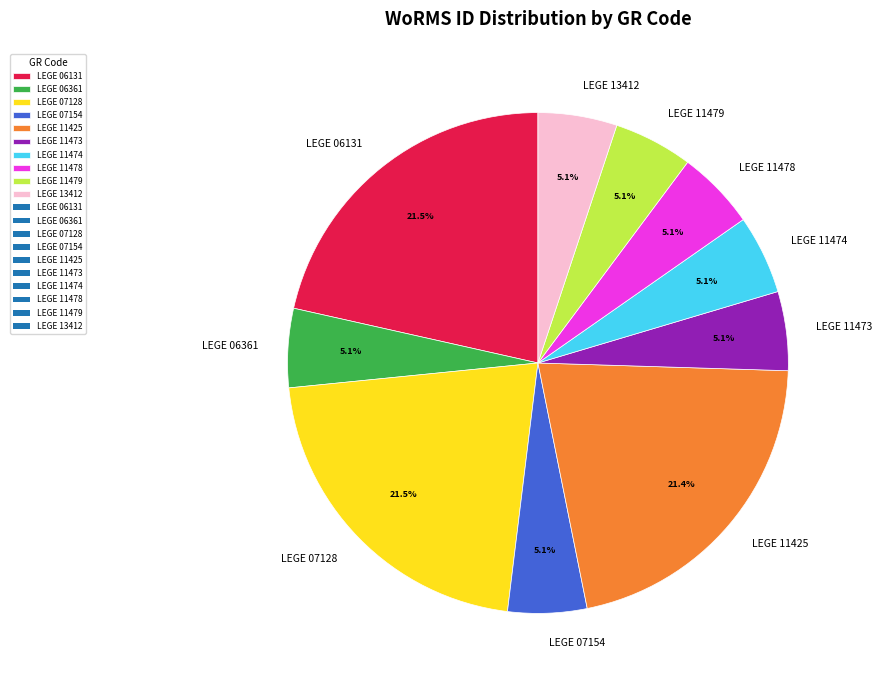

What percentage is the LEGE 11473 slice, to the nearest percent?

5%